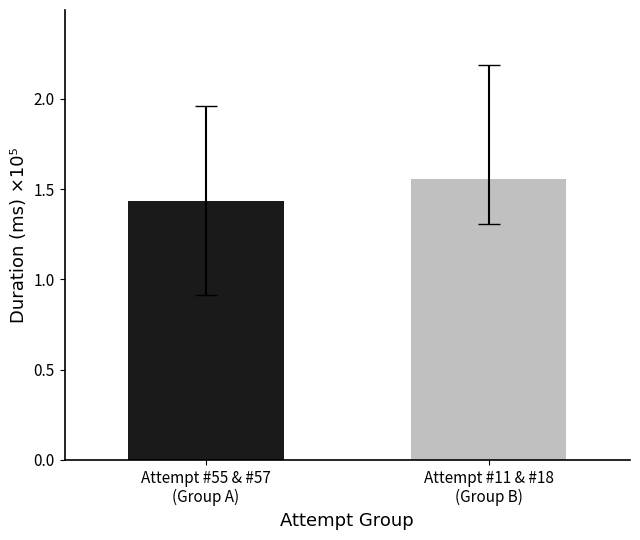

How many values are between 1 and 2?

2